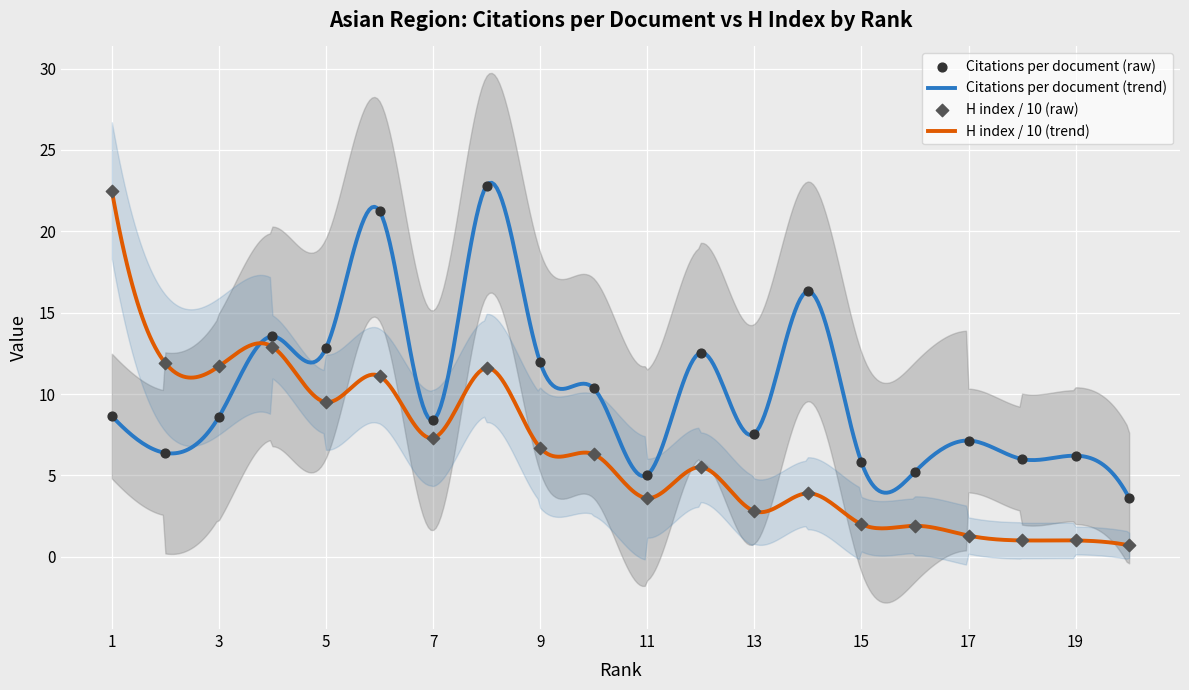

Which series contains the highest Y value?

Citations per document